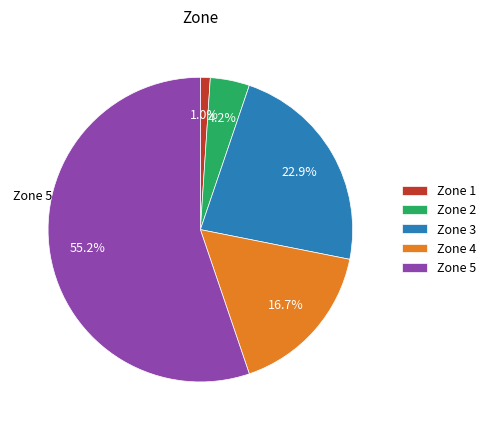

Does any single category account for the majority?

Yes